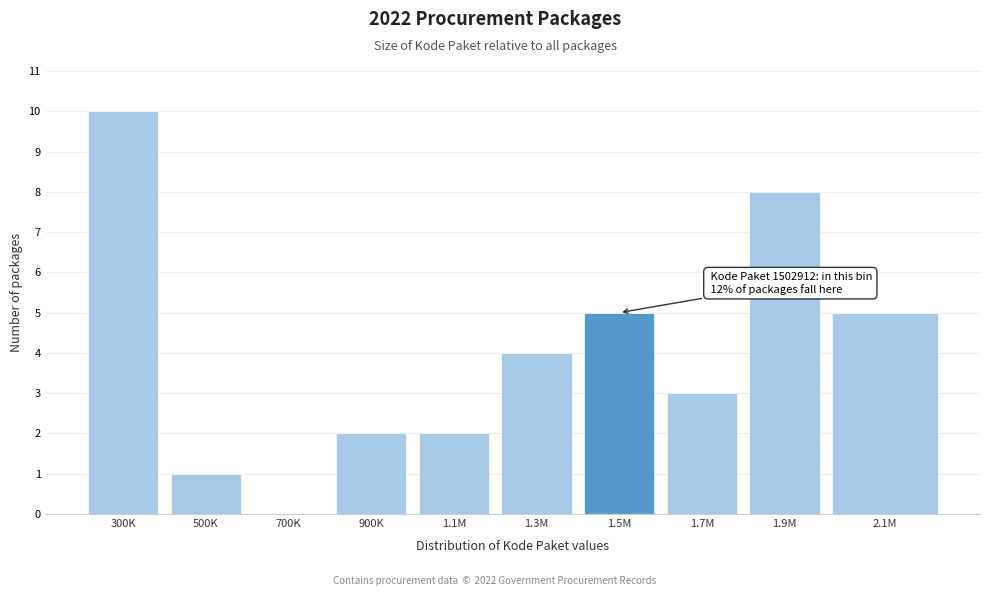

Reading right to left, list all the values displayed in this chart.

2.1M=5	1.9M=8	1.7M=3	1.5M=5	1.3M=4	1.1M=2	900K=2	700K=0	500K=1	300K=10